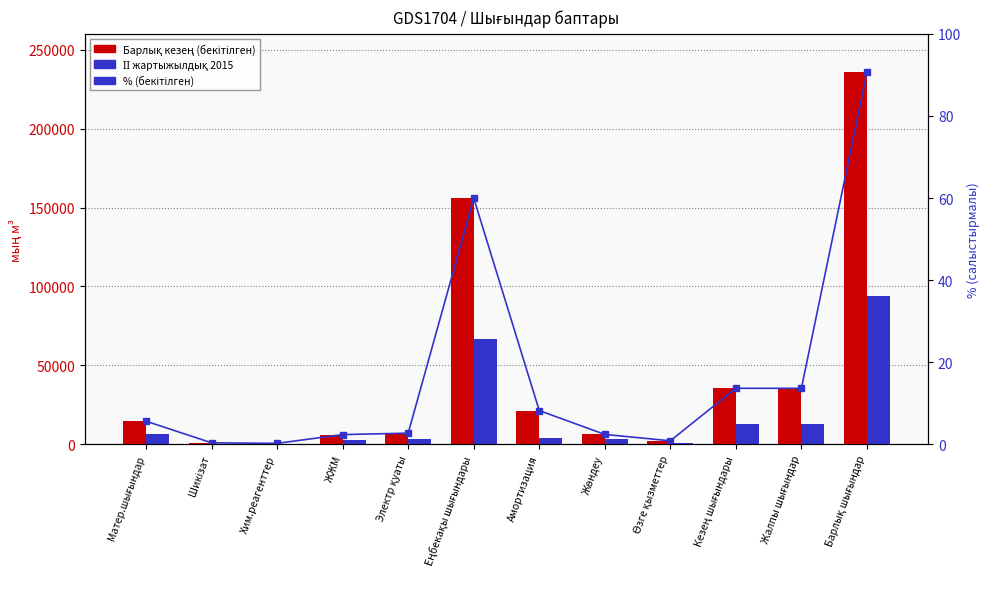

Which series has the widest spread of values?

Барлық кезең (бекітілген)